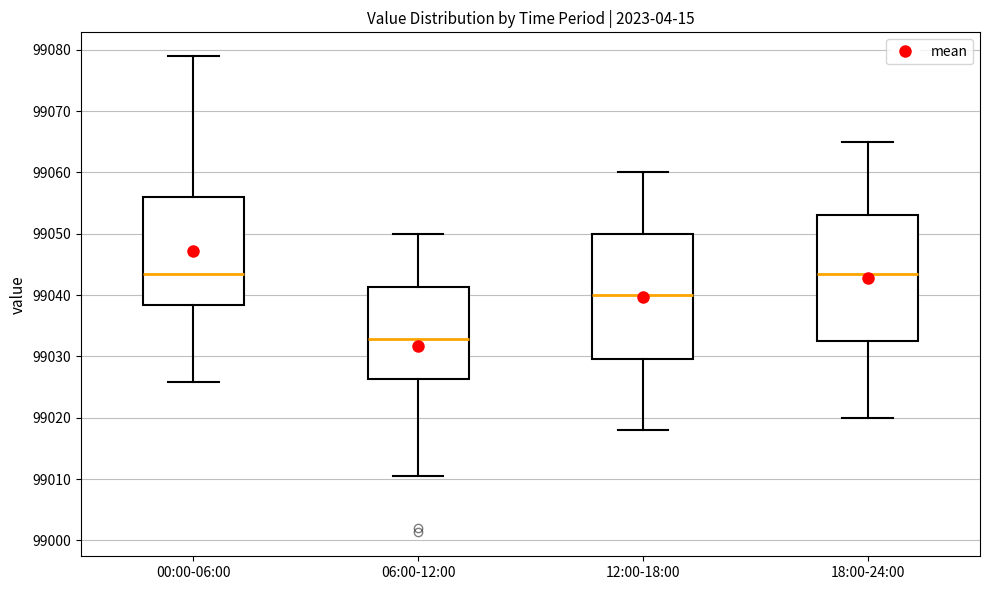

Reading left to right, transcribe this box plot: for each box, give where its median line is, the range the box spans, and where its two whiskers end, as read against the y-axis. The values are not printed on the chart, so give them approximately, as read against the axis.

00:00-06:00: median 99043, box 99038 to 99056, whiskers 99026 to 99079
06:00-12:00: median 99033, box 99026 to 99041, whiskers 99011 to 99050
12:00-18:00: median 99040, box 99030 to 99050, whiskers 99018 to 99060
18:00-24:00: median 99044, box 99033 to 99053, whiskers 99020 to 99065